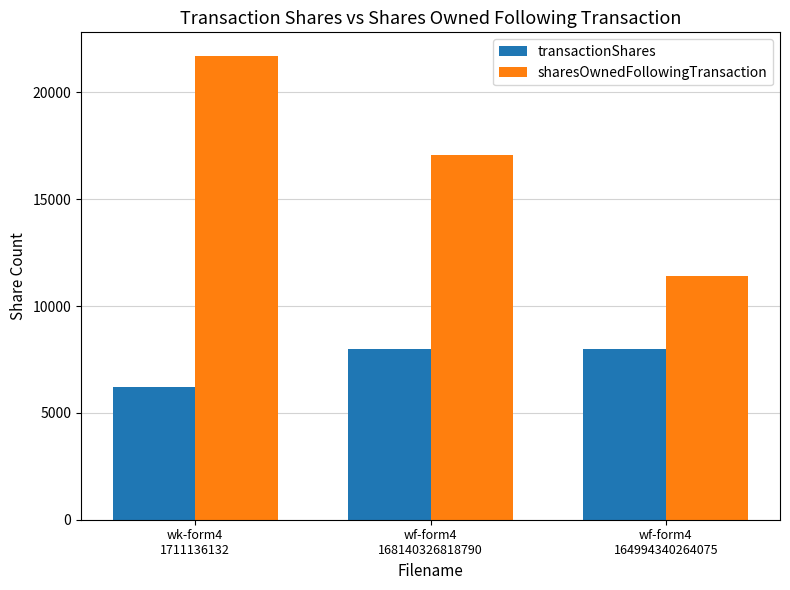

How many transactionShares values are between 6196 and 8000?

3